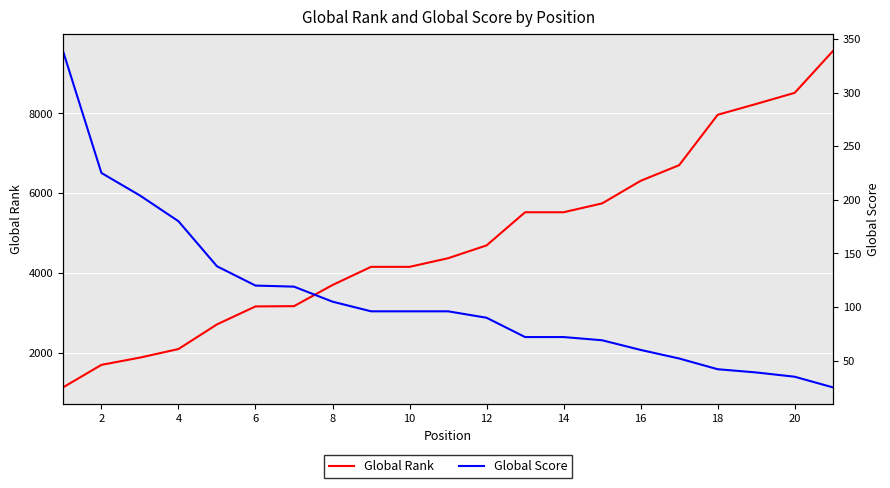

True or false: Global Rank has a value of 1467 at 8.

False